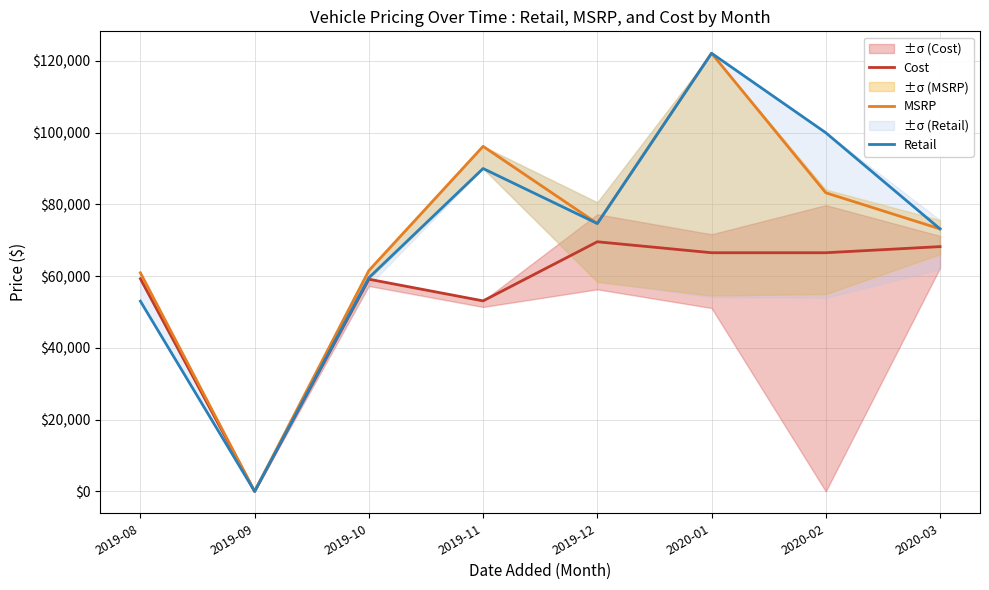

True or false: Cost and Retail intersect in this chart.

False